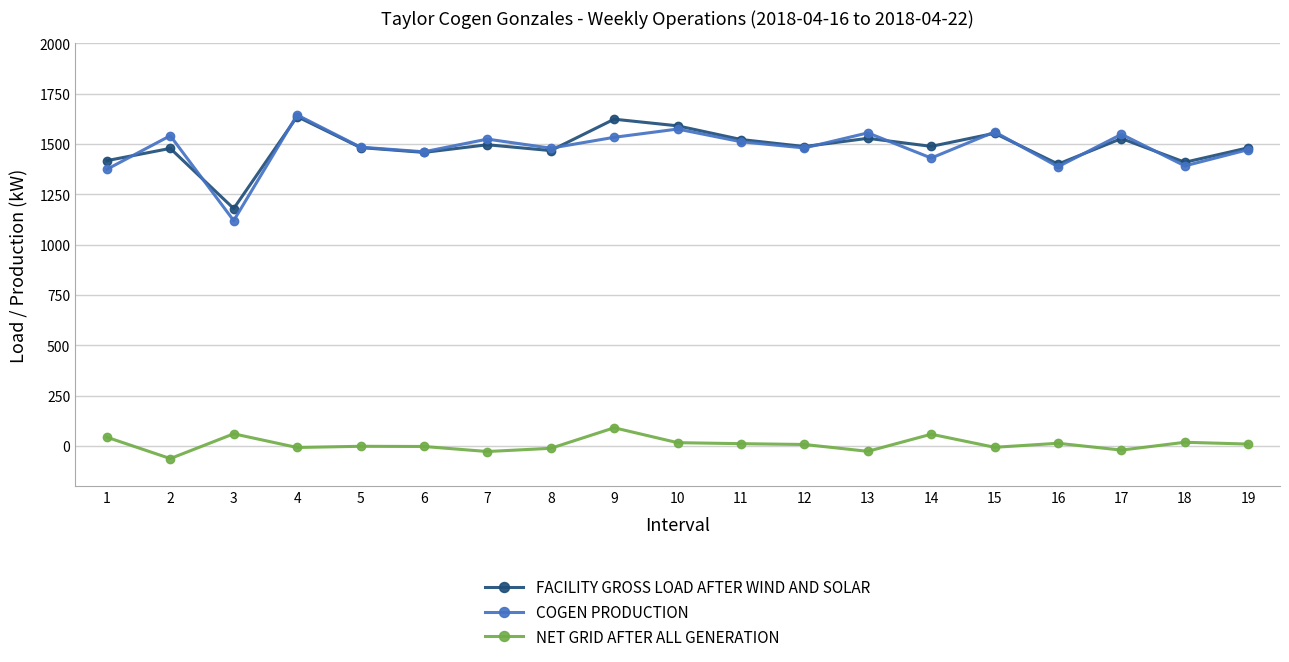

What is the minimum value for NET GRID AFTER ALL GENERATION?

-63